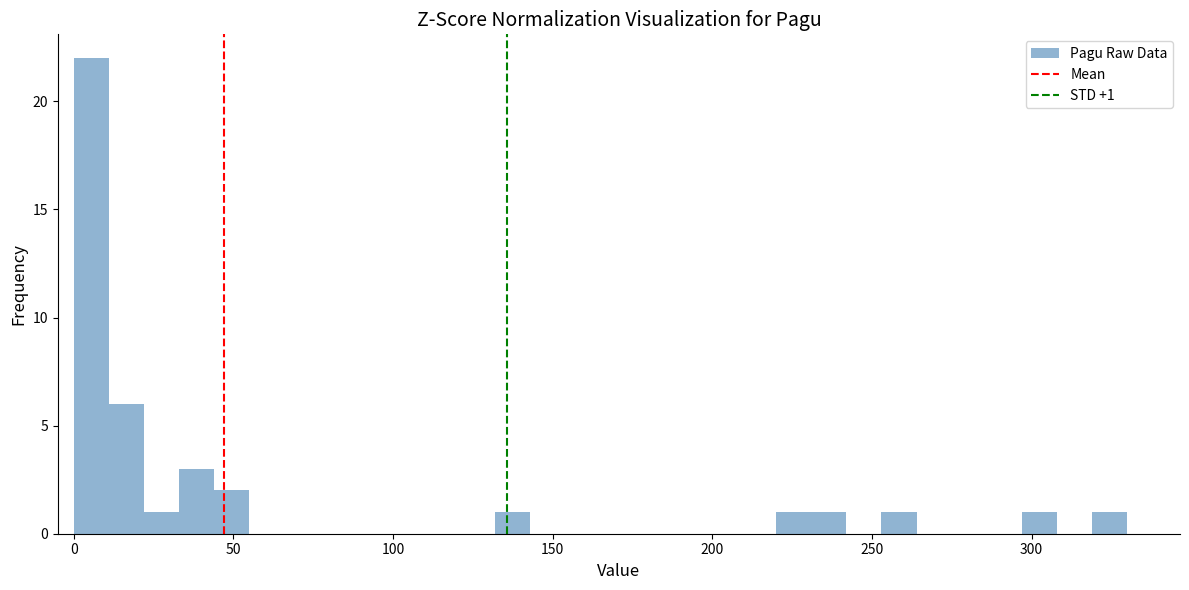

Around what value on the x-axis is the tallest bar? Give the approximate position of its centre, as read against the axis.

5